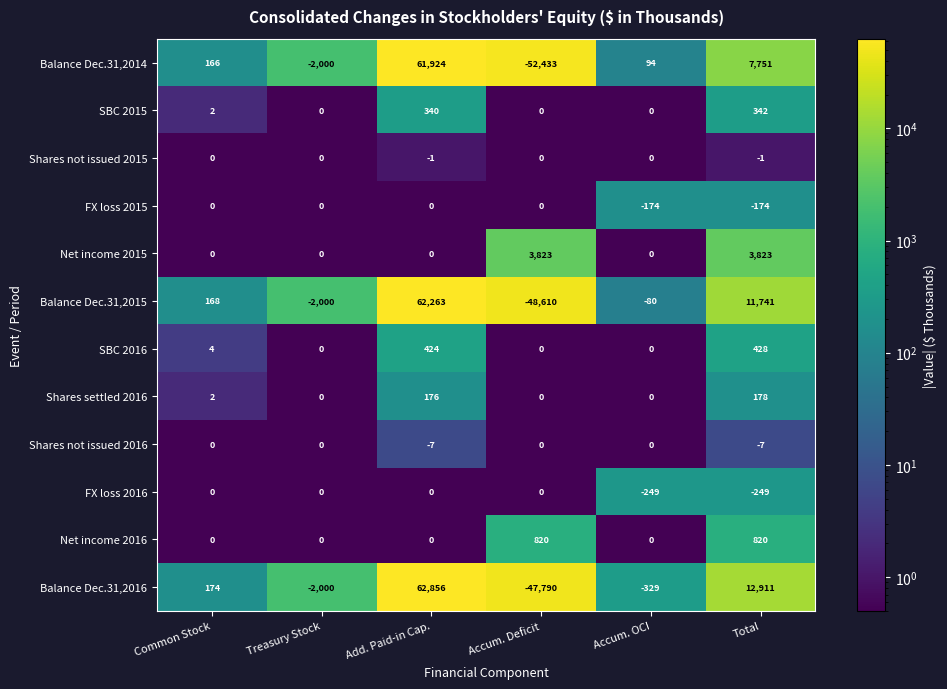

Which category has the highest value in the Balance Dec.31,2016 series?

Add. Paid-in Cap.